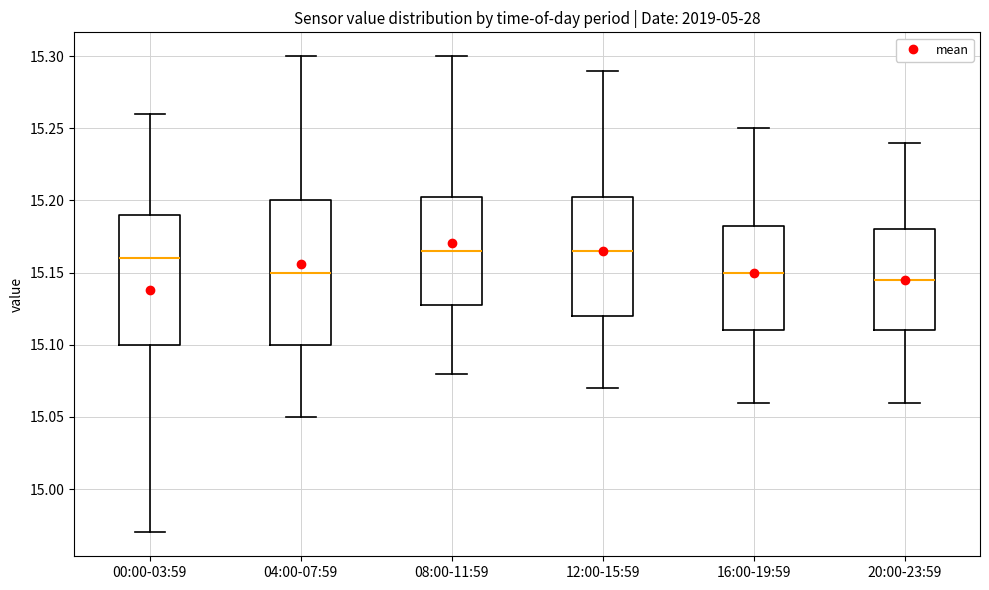

Reading left to right, transcribe this box plot: for each box, give where its median line is, the range the box spans, and where its two whiskers end, as read against the y-axis. The values are not printed on the chart, so give them approximately, as read against the axis.

00:00-03:59: median 15.160, box 15.100 to 15.190, whiskers 14.970 to 15.260
04:00-07:59: median 15.150, box 15.100 to 15.200, whiskers 15.050 to 15.300
08:00-11:59: median 15.165, box 15.130 to 15.205, whiskers 15.080 to 15.300
12:00-15:59: median 15.165, box 15.120 to 15.205, whiskers 15.070 to 15.290
16:00-19:59: median 15.150, box 15.110 to 15.185, whiskers 15.060 to 15.250
20:00-23:59: median 15.145, box 15.110 to 15.180, whiskers 15.060 to 15.240